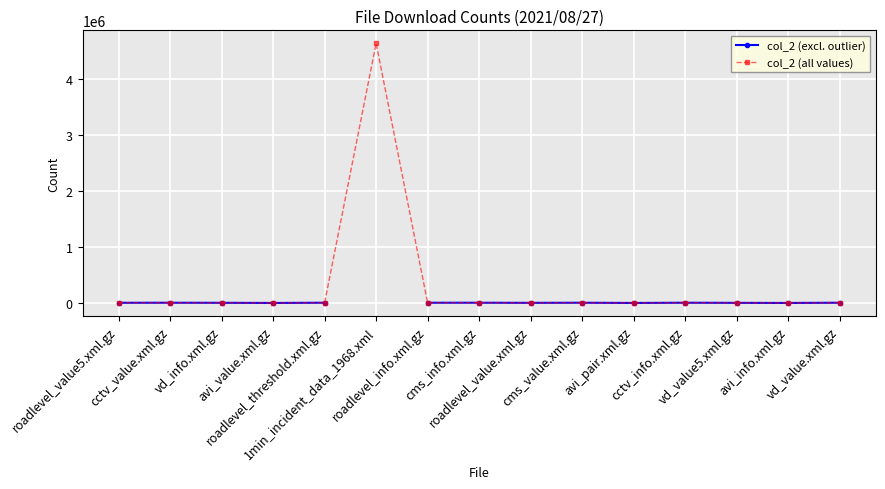

What is the difference between the maximum and minimum values in the col_2 (all values) series?

4643132